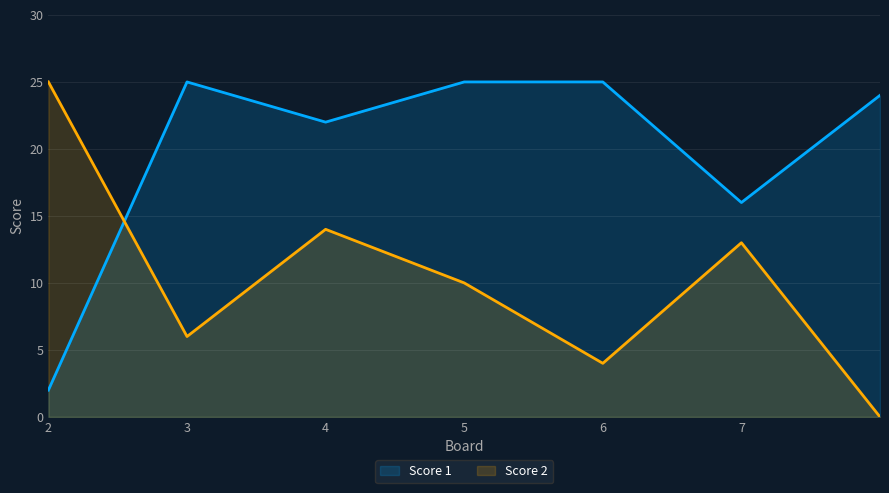

At how many categories does at least one series exceed 12?

7